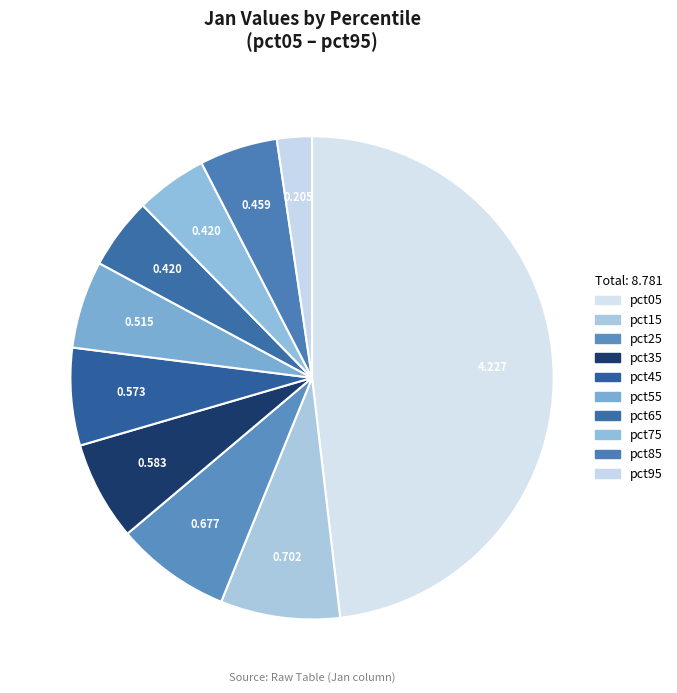

Count the number of slices in the pie.

10